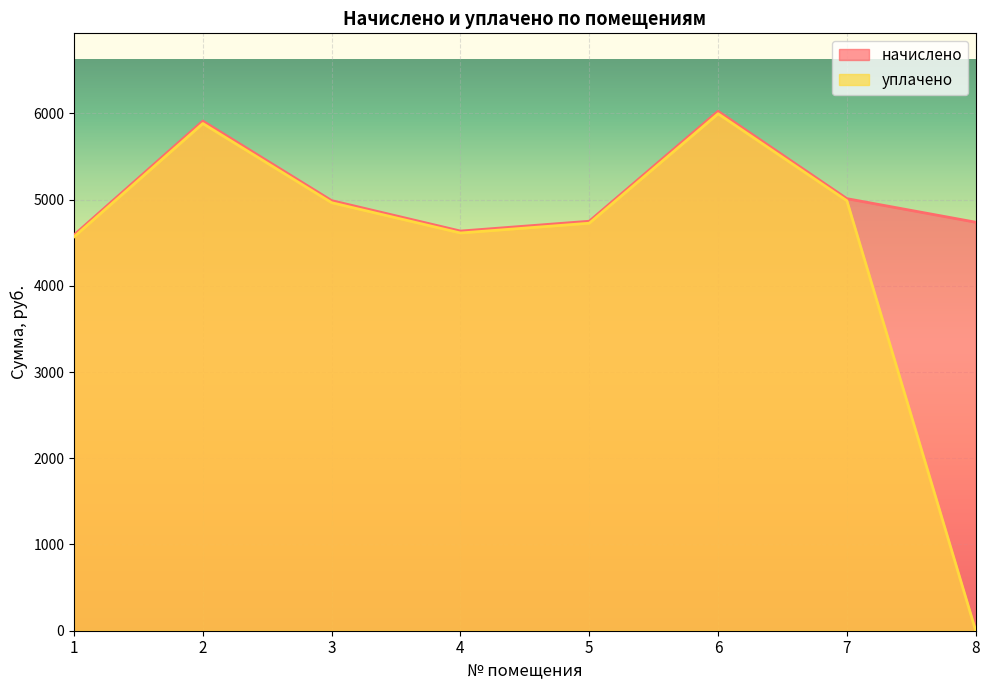

What is the difference between the second highest and second lowest values in the начислено series?

1275.5